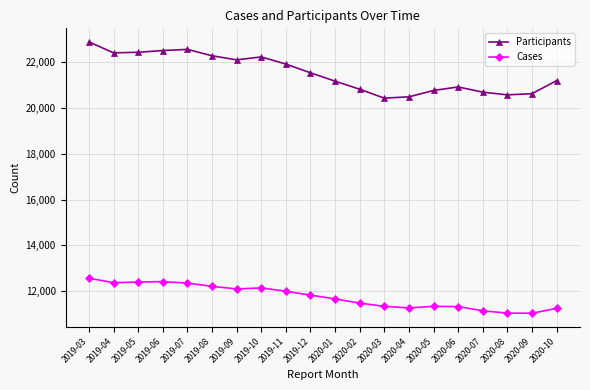

True or false: Cases and Participants cross at least once.

False